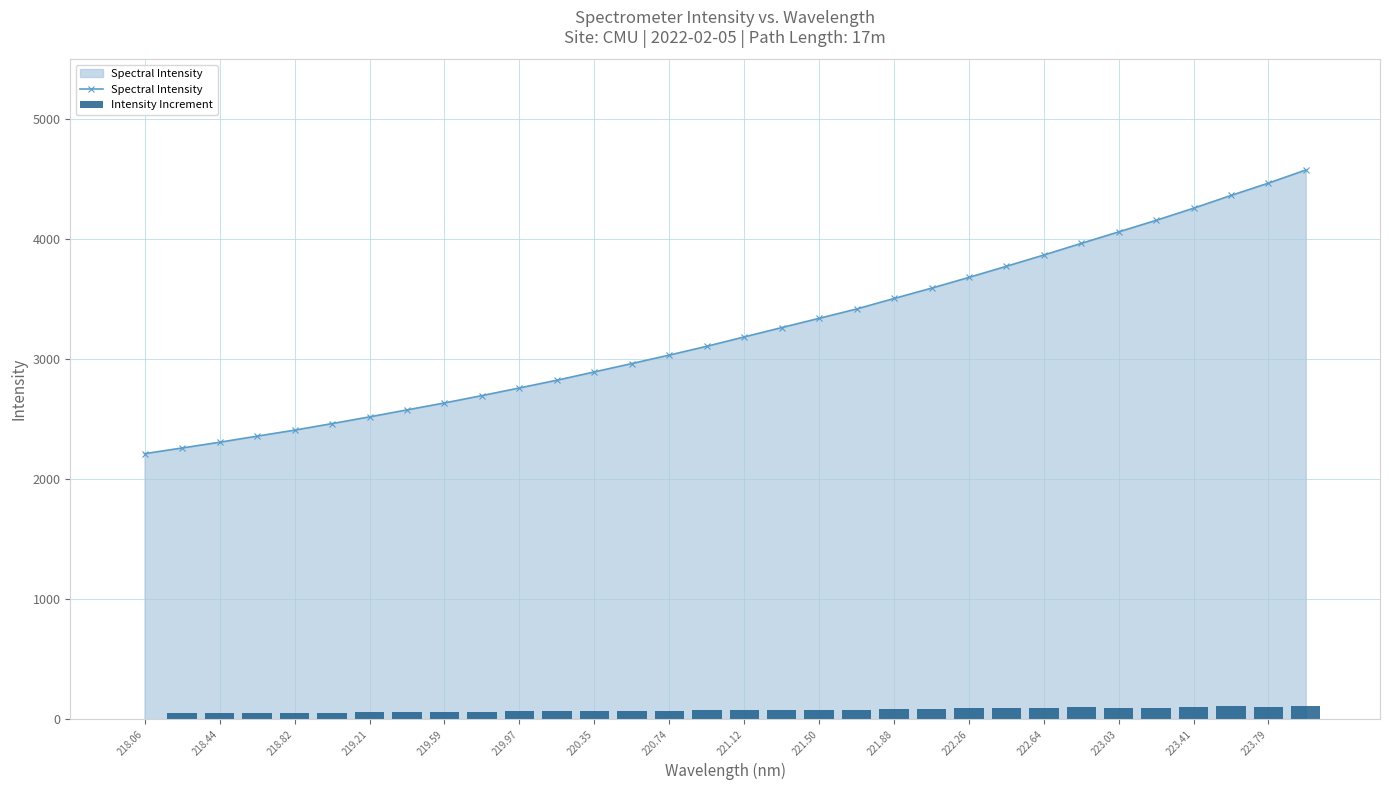

What is the value of the Spectral Intensity bar at the 5th from the left?

2408.6